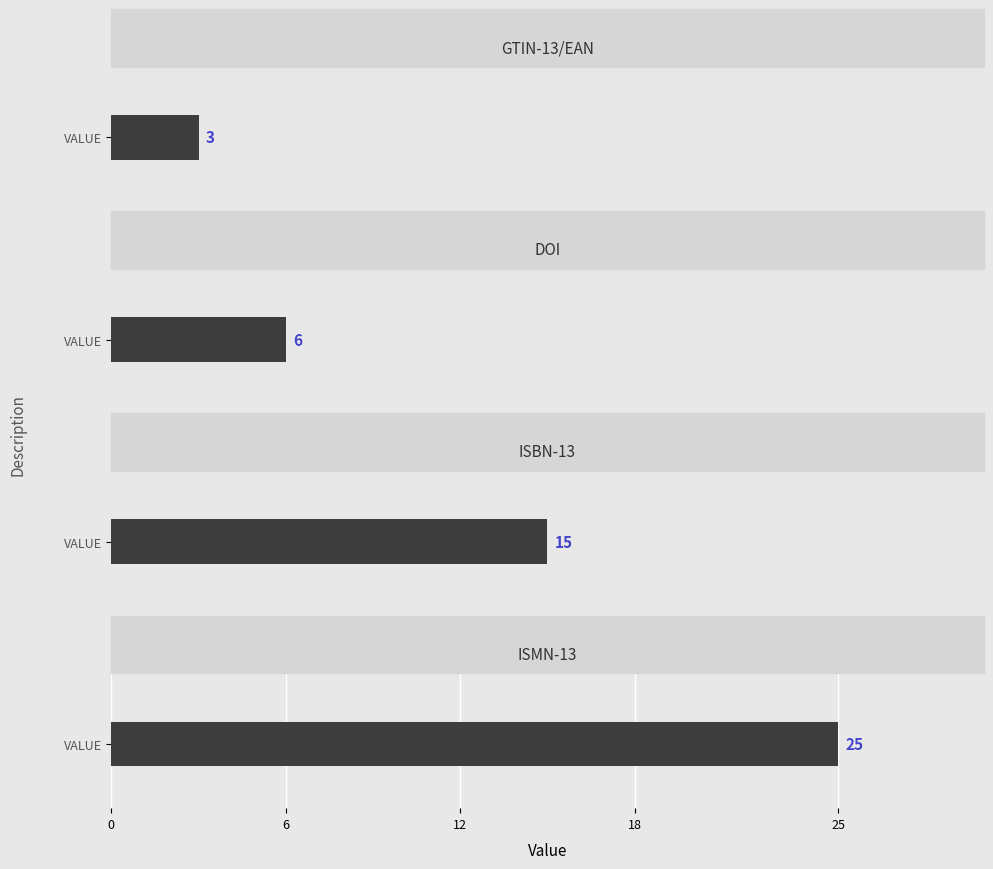

Are the bars grouped side by side (vs. stacked)?

No